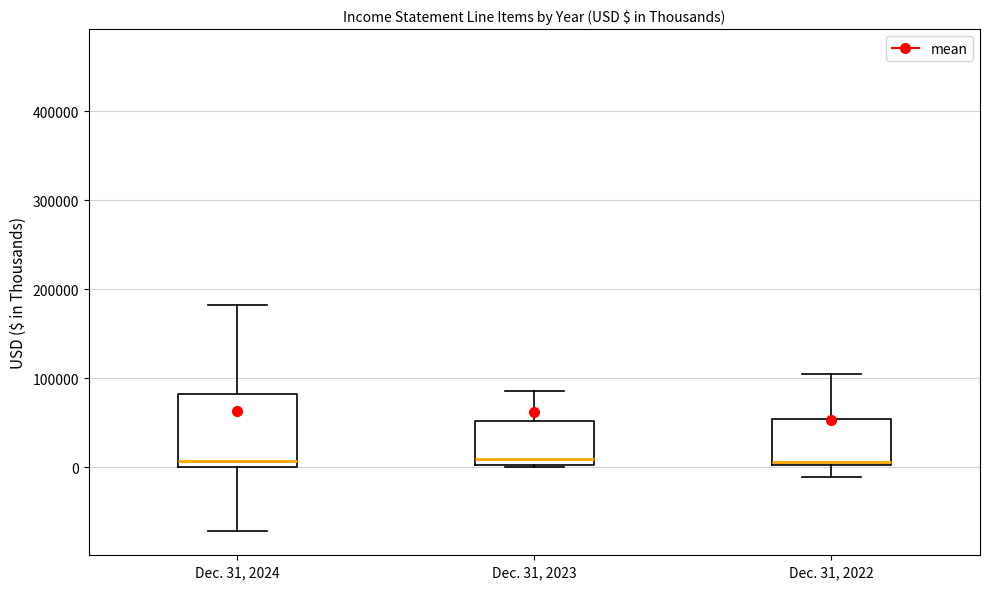

Reading left to right, transcribe this box plot: for each box, give where its median line is, the range the box spans, and where its two whiskers end, as read against the y-axis. The values are not printed on the chart, so give them approximately, as read against the axis.

Dec. 31, 2024: median 10000, box 0 to 80000, whiskers -70000 to 180000
Dec. 31, 2023: median 10000, box 0 to 50000, whiskers 0 to 90000
Dec. 31, 2022: median 10000, box 0 to 50000, whiskers -10000 to 100000